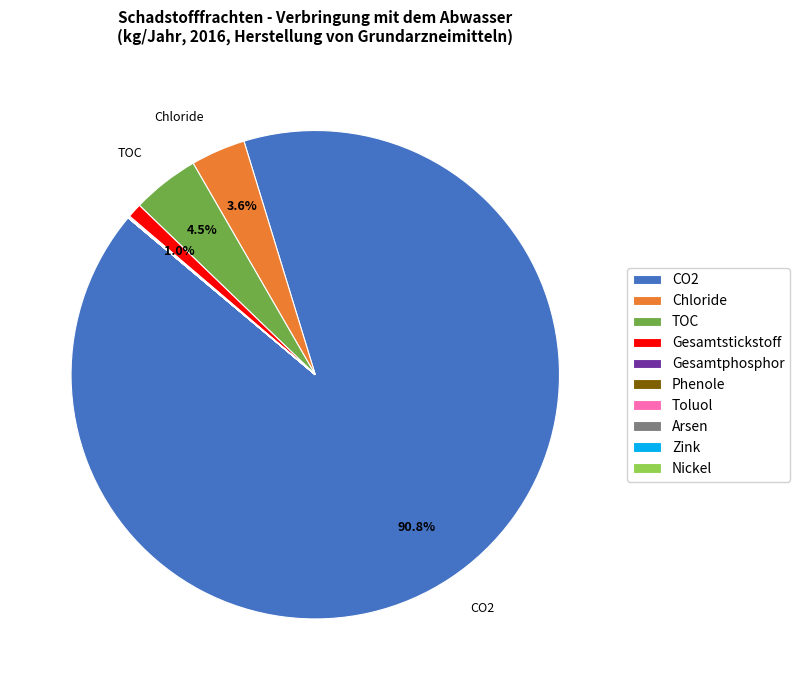

To the nearest percent, what is the difference between the largest and smallest slice percentages?

91%